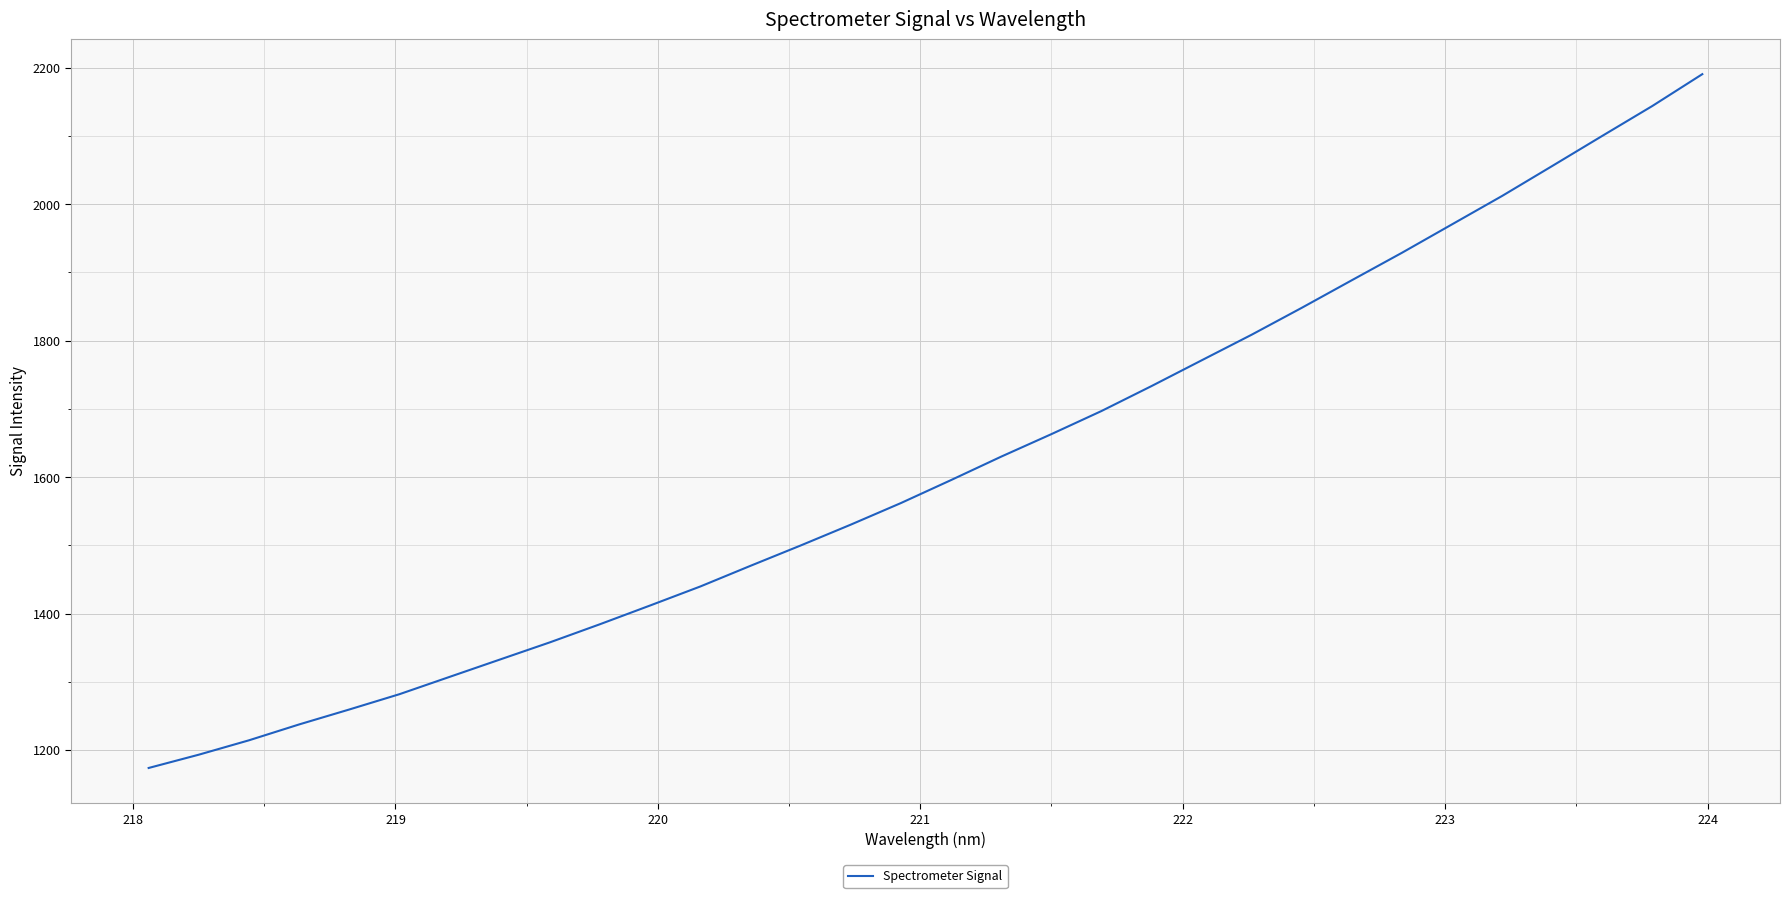

How many series are shown in this chart?

1